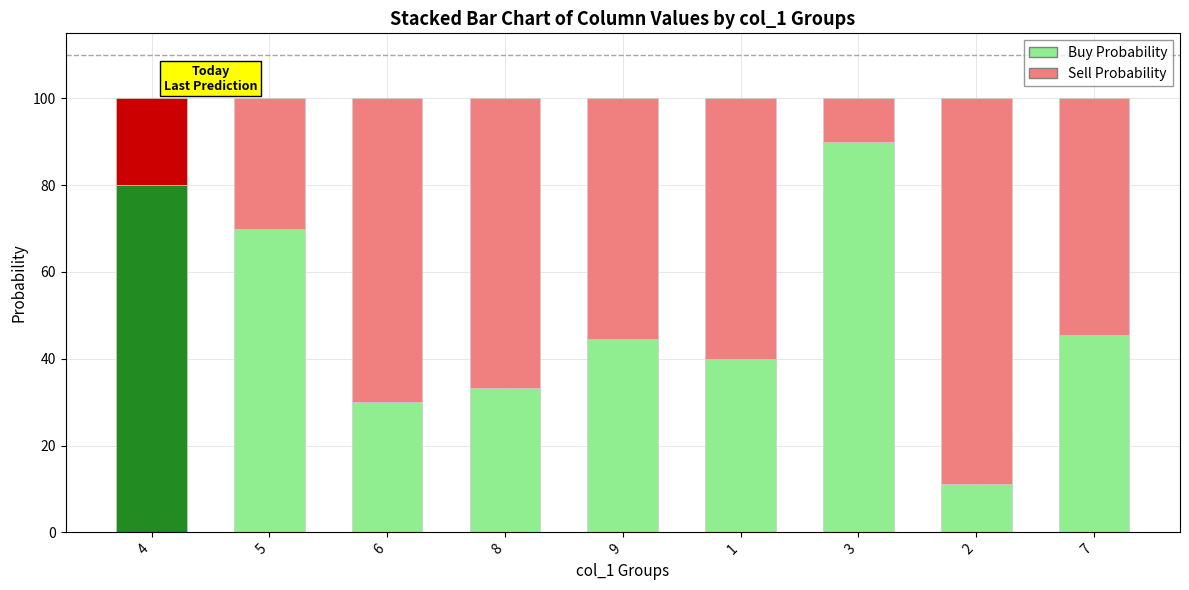

At which label is Buy Probability closest to 50?

7